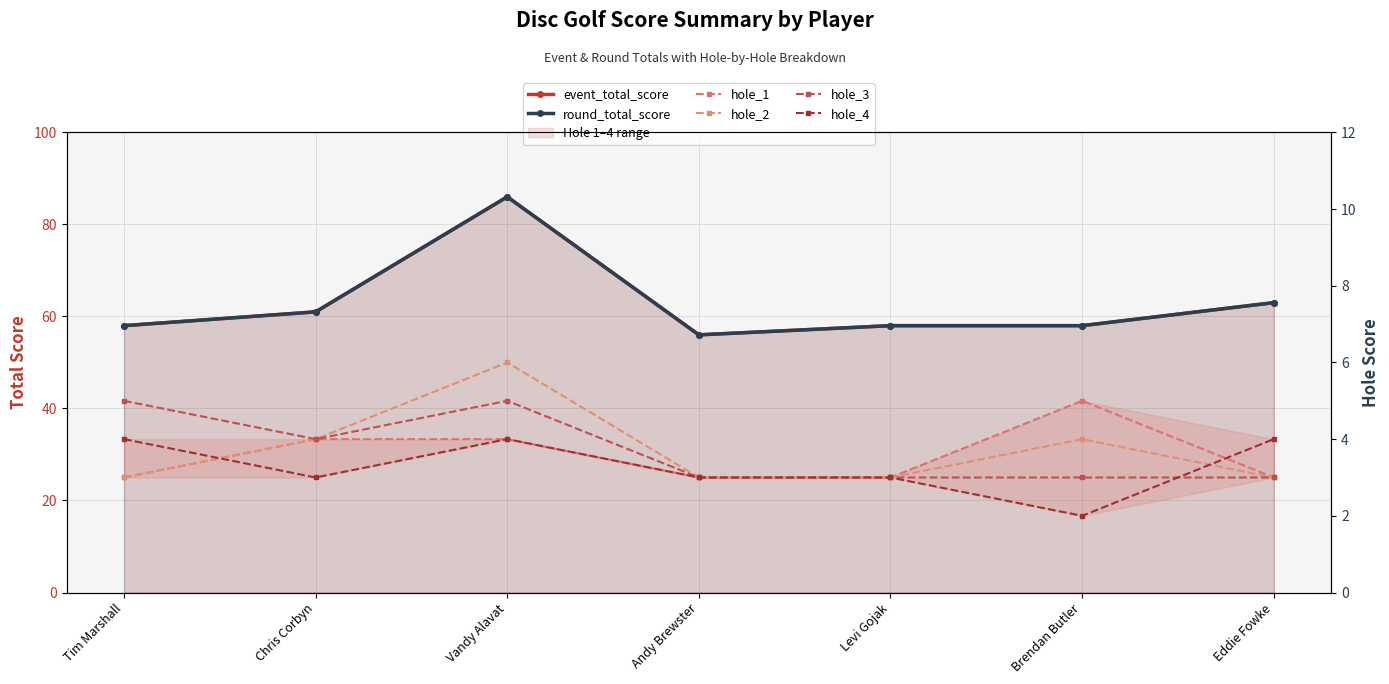

What is the greatest value displayed?

86